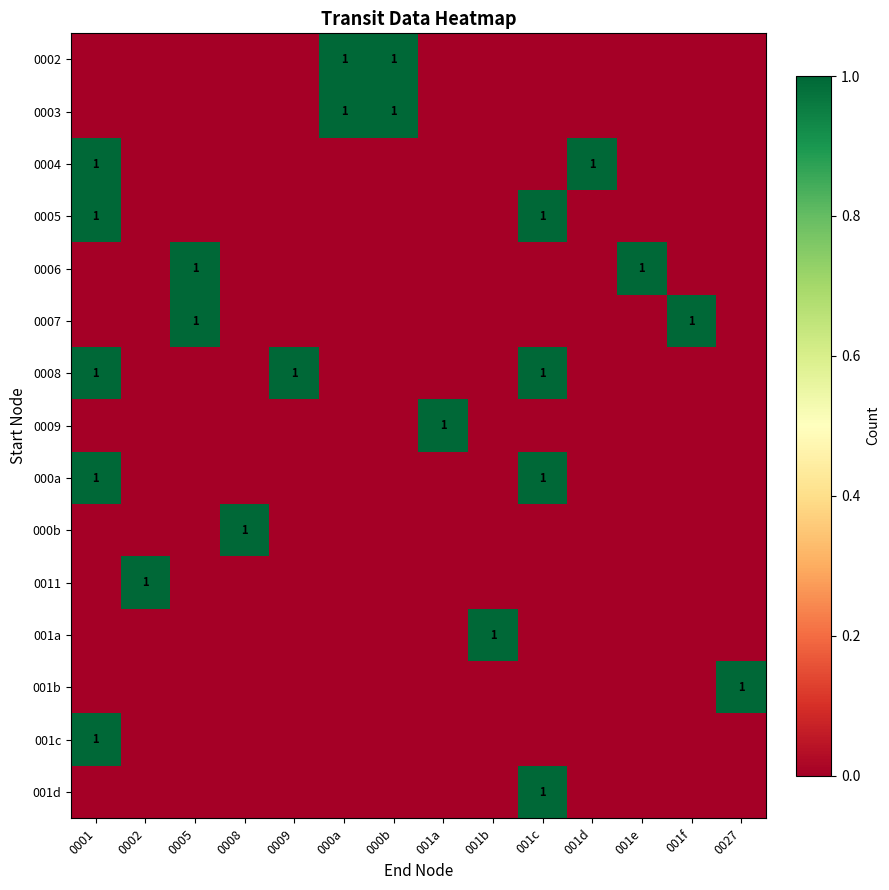

What is the maximum value shown in the chart?

1